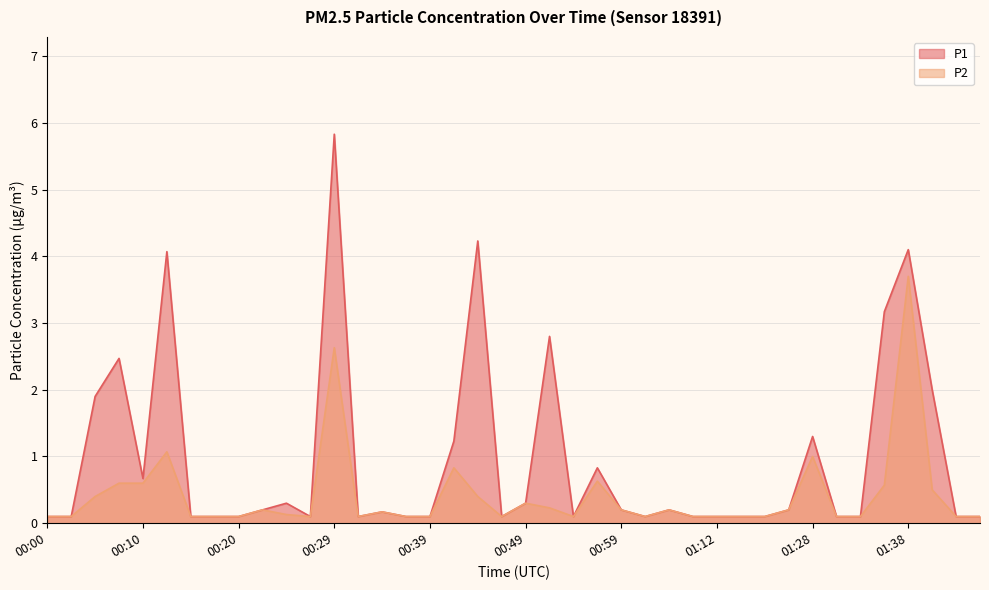

True or false: P1 and P2 intersect in this chart.

False